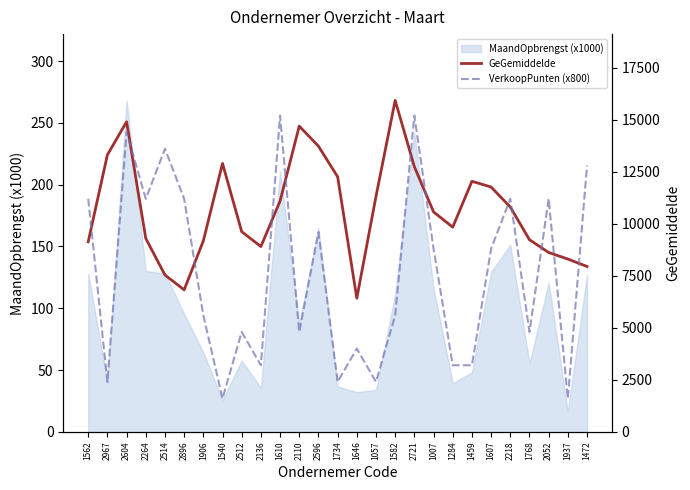

True or false: VerkoopPunten (x800) and GeGemiddelde intersect in this chart.

True